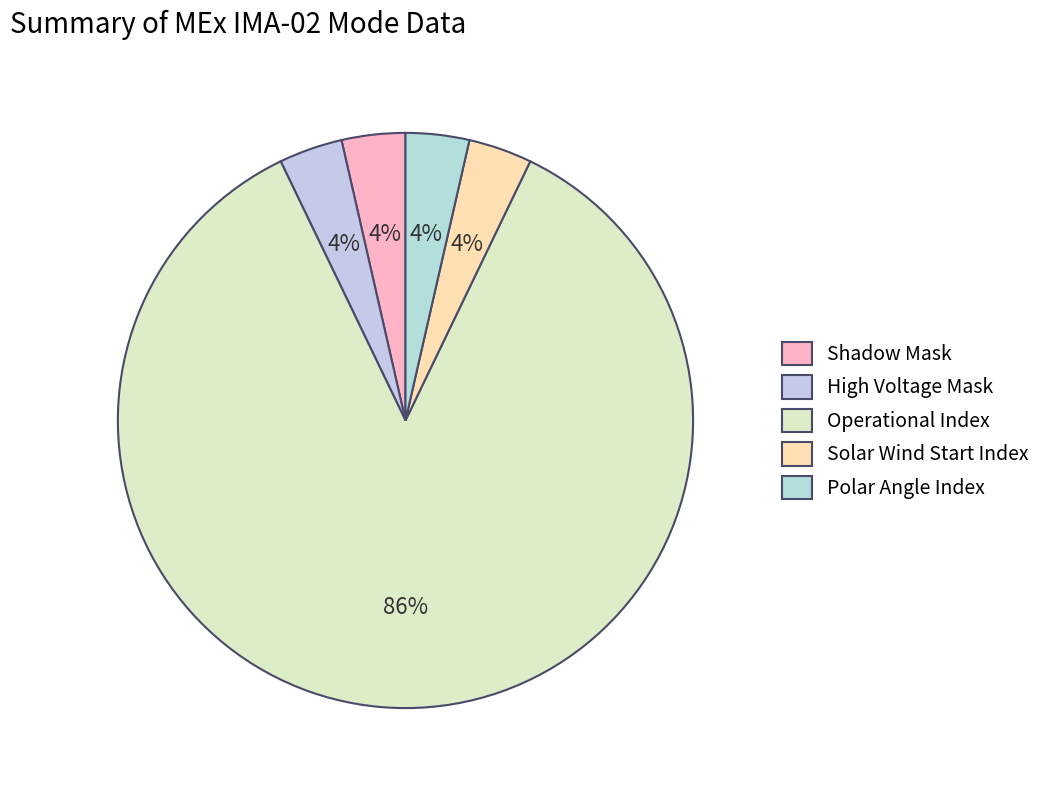

Count the number of slices in the pie.

5